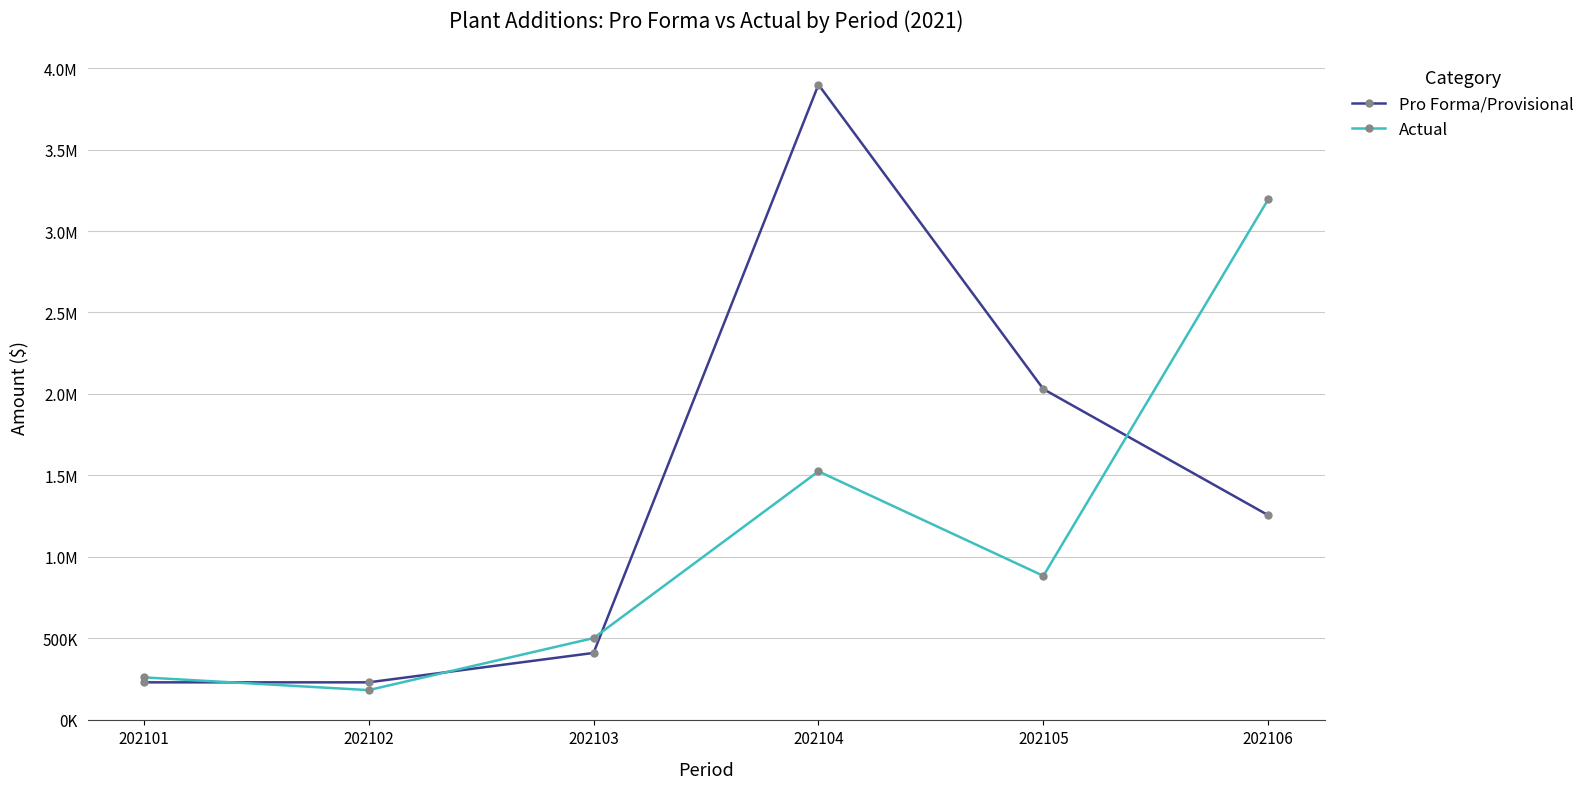

What is the greatest value displayed?

3898212.4